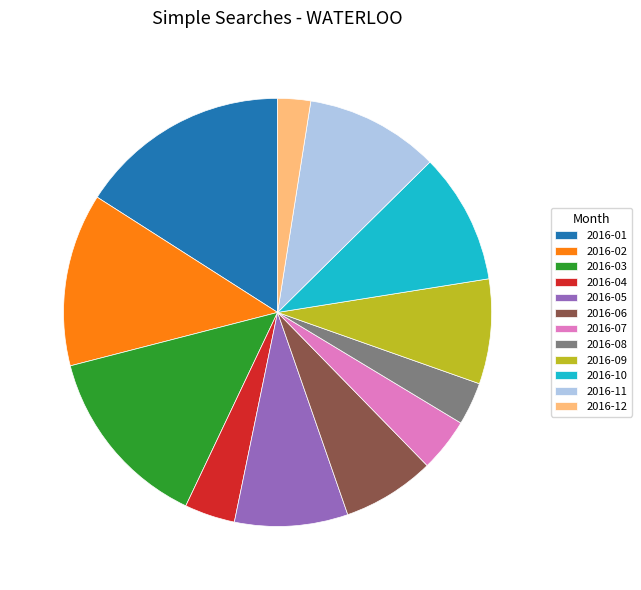

What is the largest slice in the pie chart?

2016-01